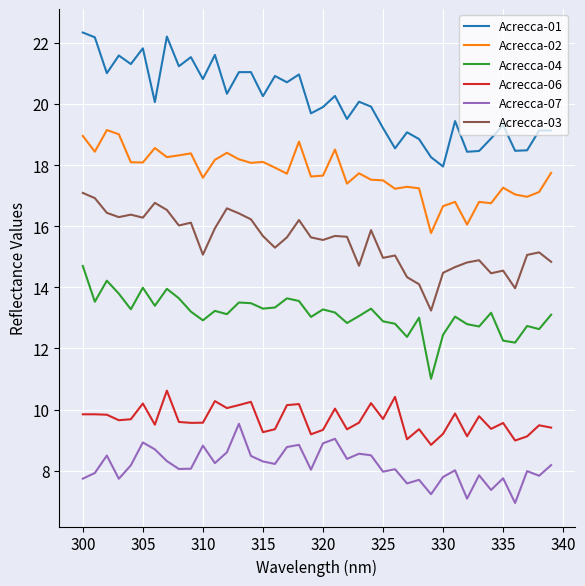

What is the difference between the maximum and minimum values in the Acrecca-01 series?

4.4